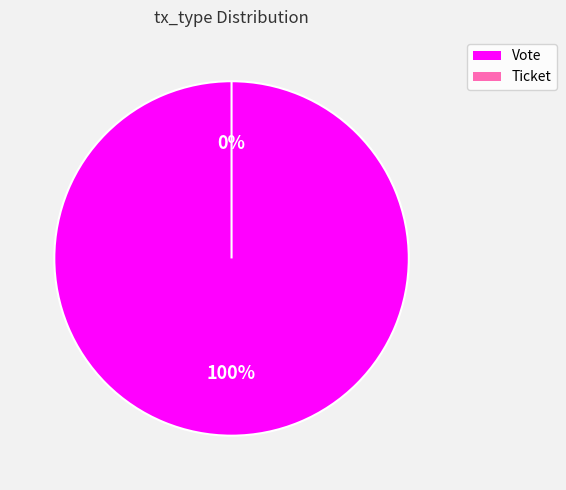

What is the change in value from Vote to Ticket?

-1